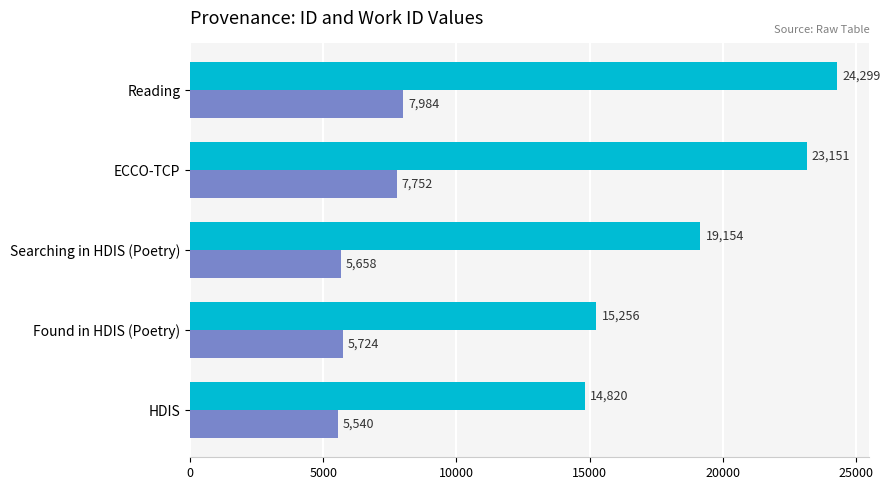

What is the spread (max minus min) of values at HDIS?

9280